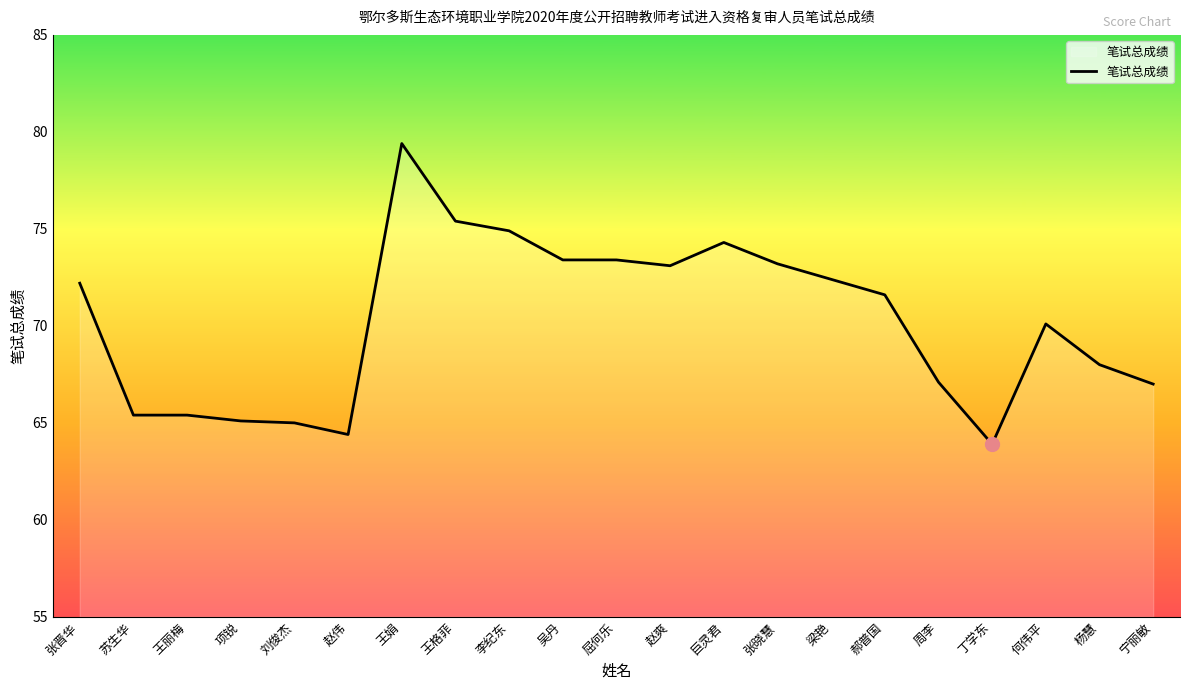

What is the approximate value at 苏生华?

65.4